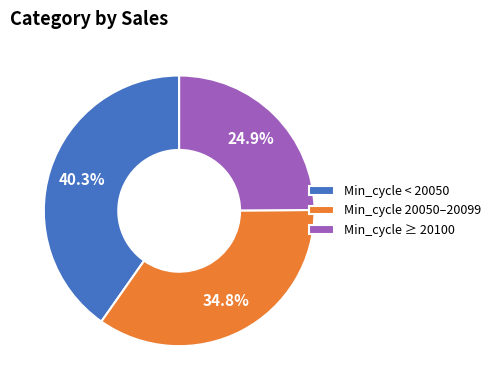

Which slice is the smallest?

Min_cycle ≥ 20100